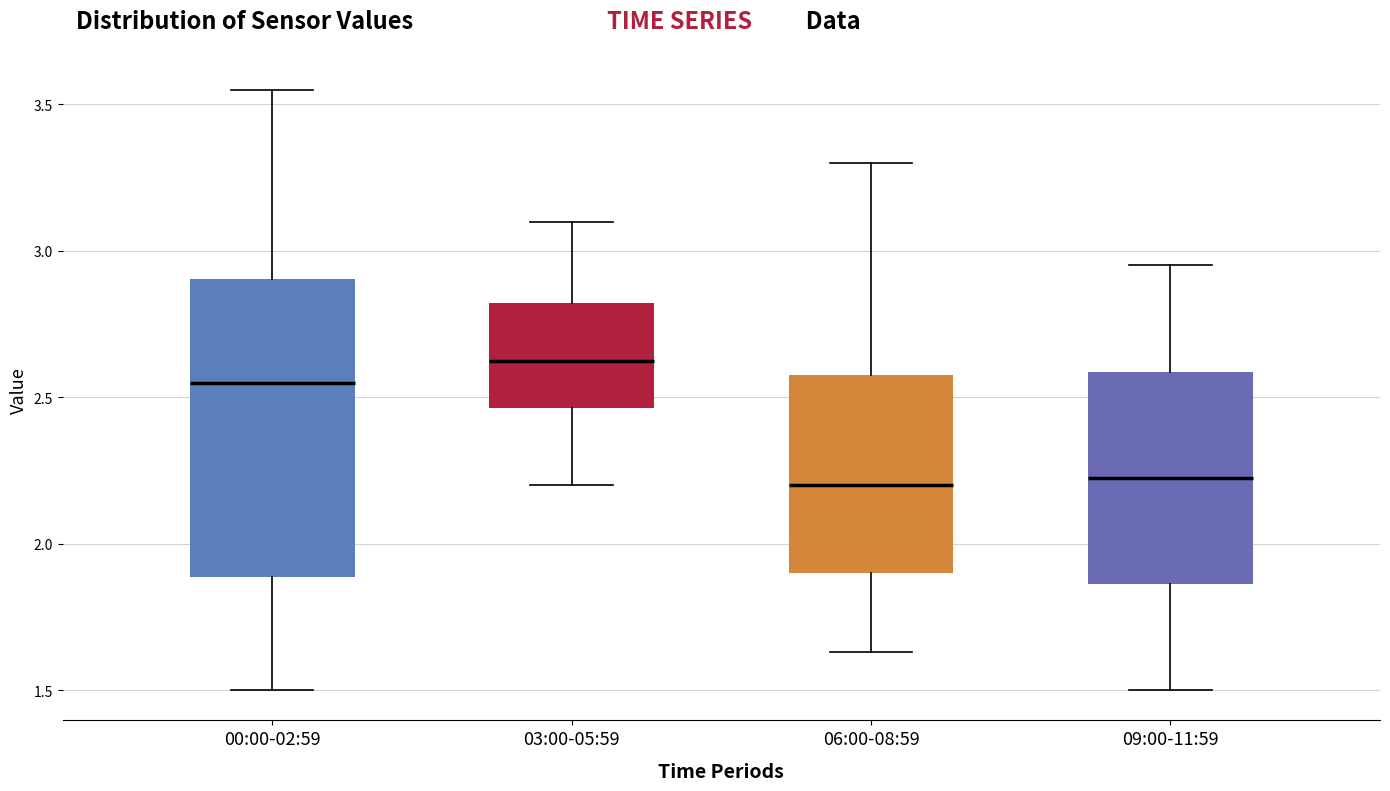

Where does the upper whisker of the box for 06:00-08:59 end on the y-axis? The values are not printed on the chart, so give them approximately, as read against the axis.

3.30